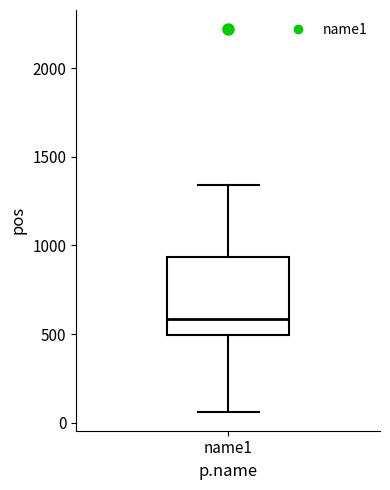

Read this box plot against the y-axis: the position of the median line, the range covered by the box, and the ends of both whiskers. The values are not printed on the chart, so give them approximately, as read against the axis.

median 600, box 500 to 950, whiskers 50 to 1350